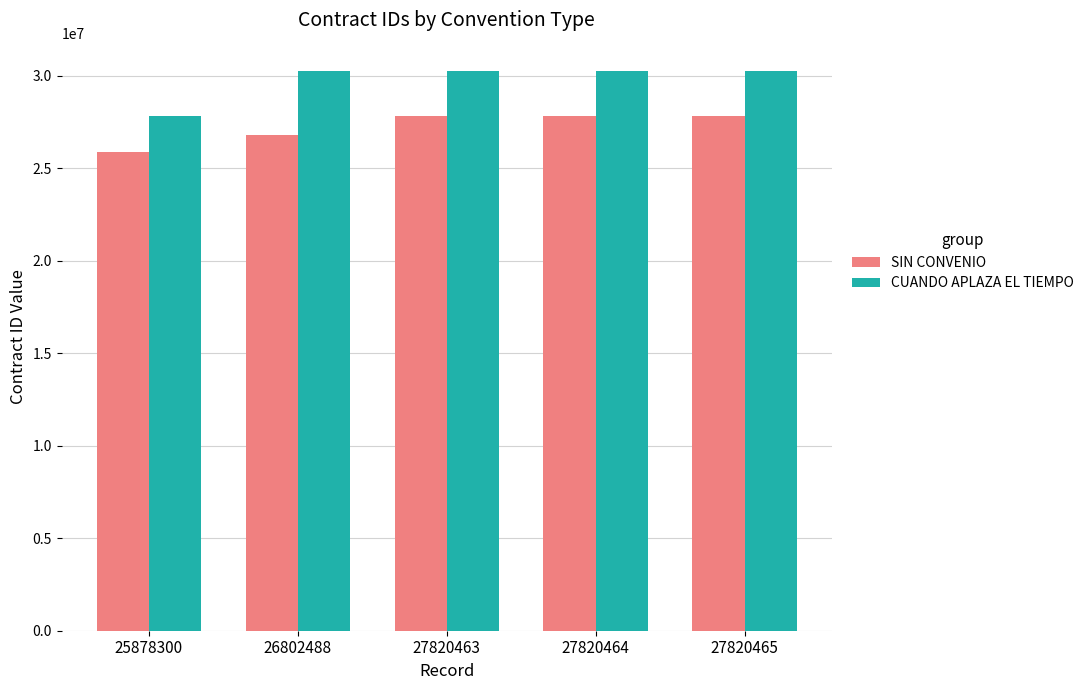

Rank the series by their maximum value, from highest to lowest.

CUANDO APLAZA EL TIEMPO, SIN CONVENIO